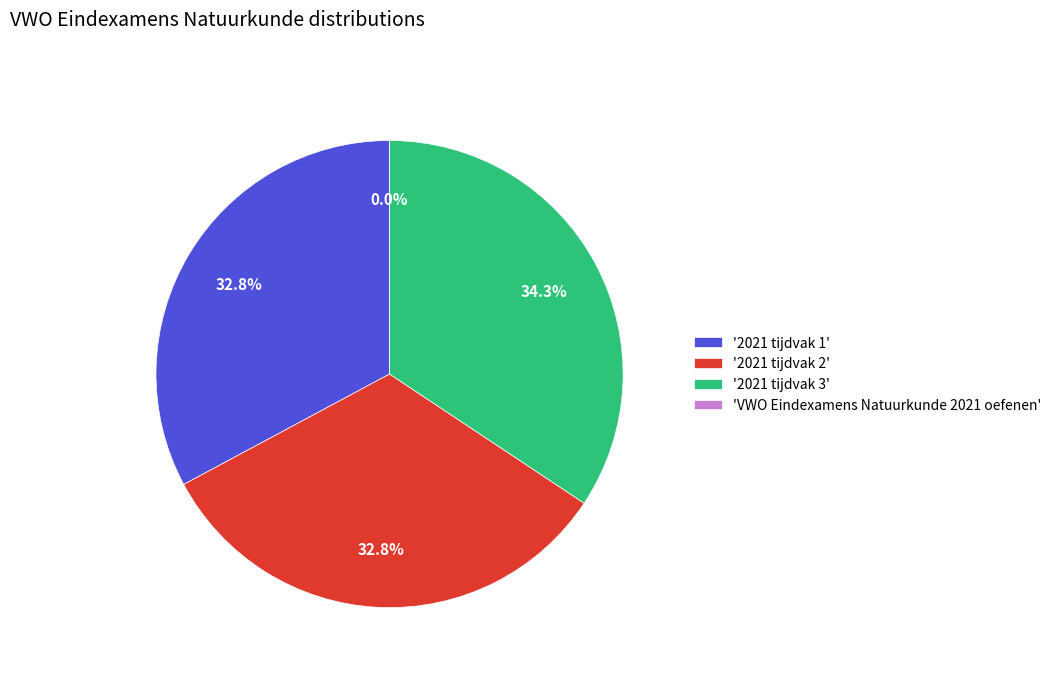

Rank the categories by value from highest to lowest.

2021 tijdvak 3, 2021 tijdvak 2, 2021 tijdvak 1, VWO Eindexamens Natuurkunde 2021 oefenen